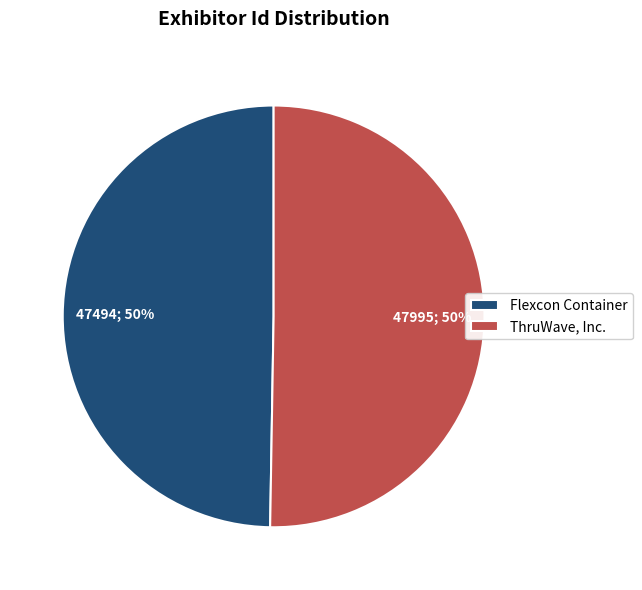

To the nearest percent, what is the average slice percentage?

50%